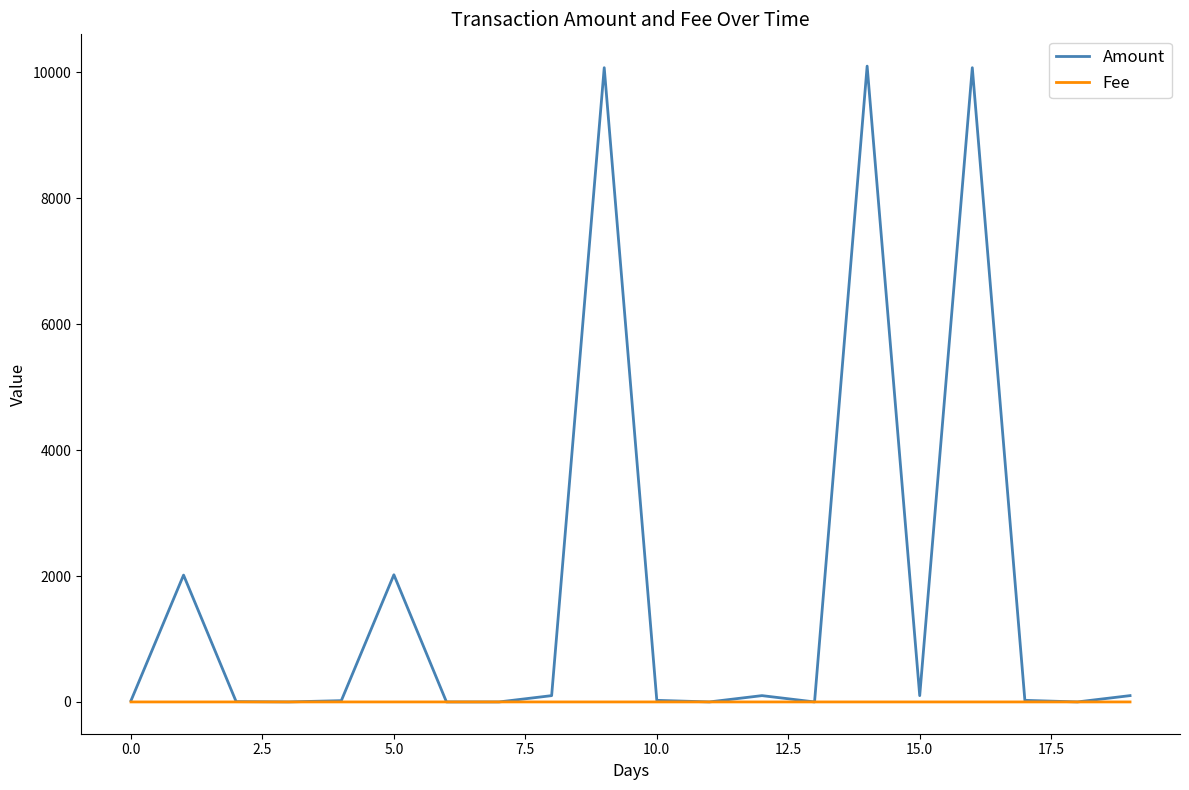

How many Fee values are between 0 and 1?

20